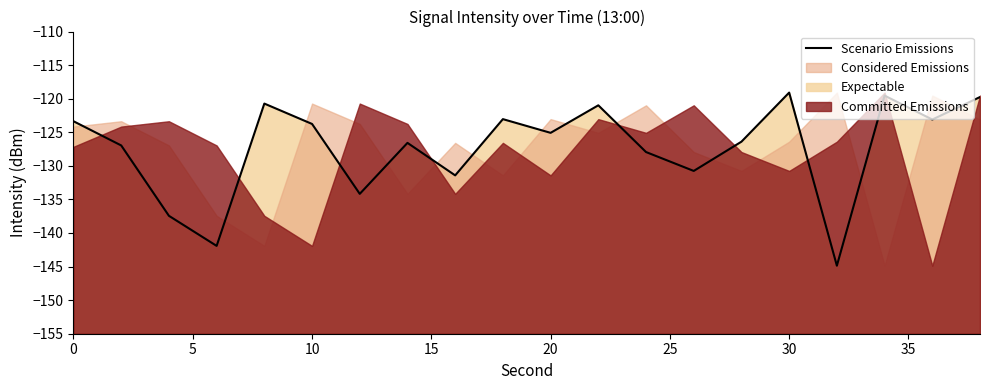

Reading left to right, transcribe all the data shown in this chart.

-123.4	-127.0	-137.4	-141.9	-120.7	-123.8	-134.2	-126.6	-131.4	-123.0	-125.1	-121.0	-127.9	-130.8	-126.4	-119.1	-144.9	-119.5	-123.1	-119.8